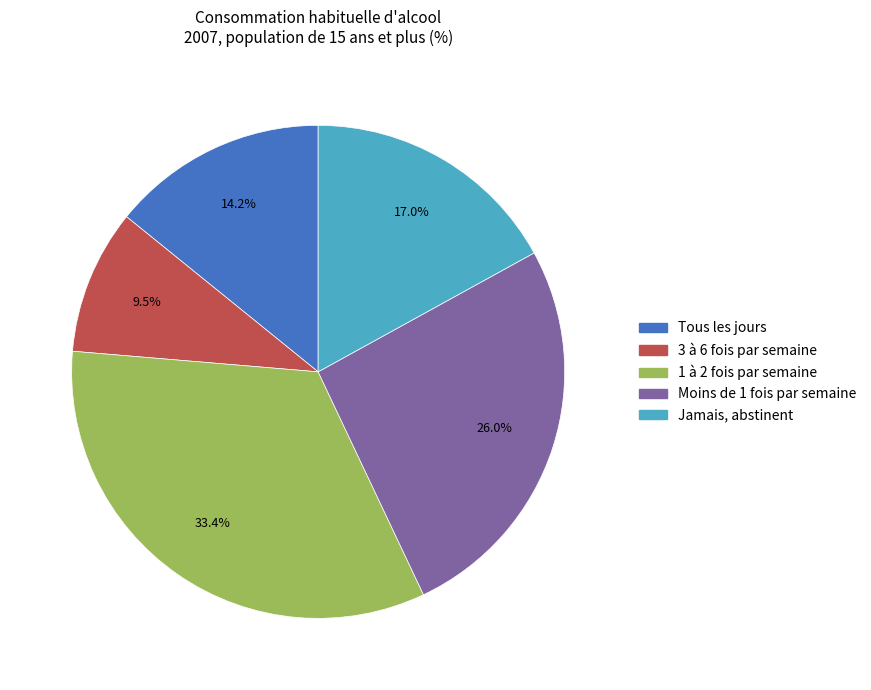

Is there any slice that represents more than half of the pie?

No